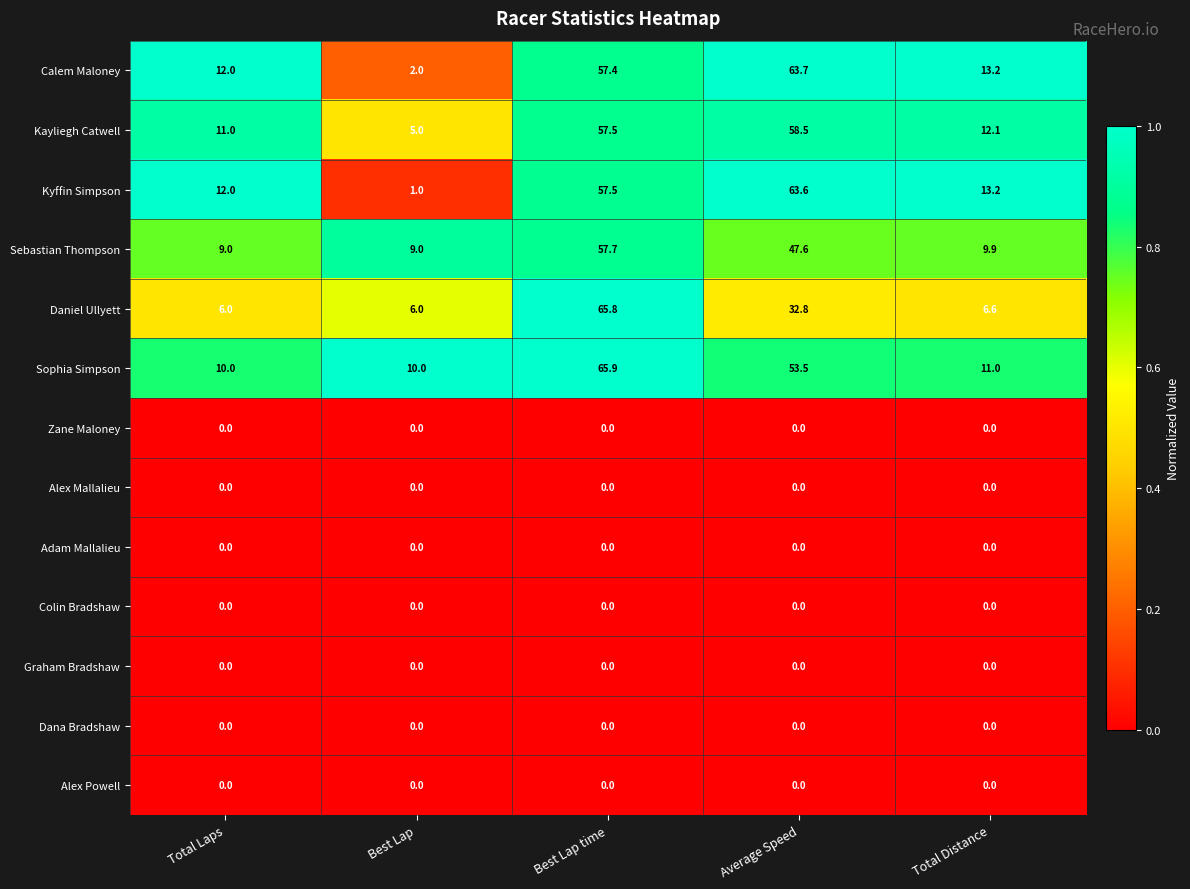

Which label corresponds to the largest value in the chart?

Best Lap time